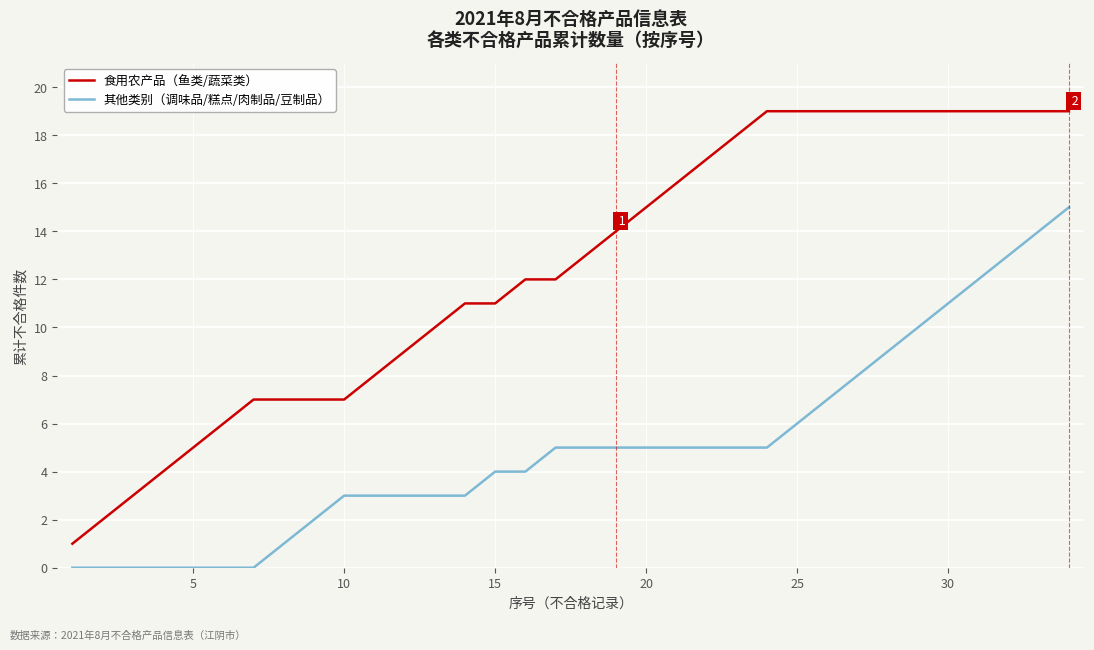

How many categories are shown in the chart?

34